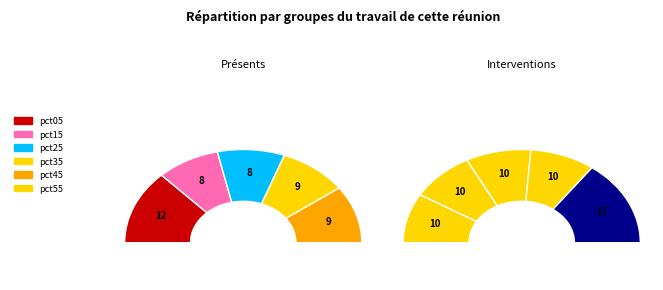

Is it true that pct55 is 9% of the pie?

True